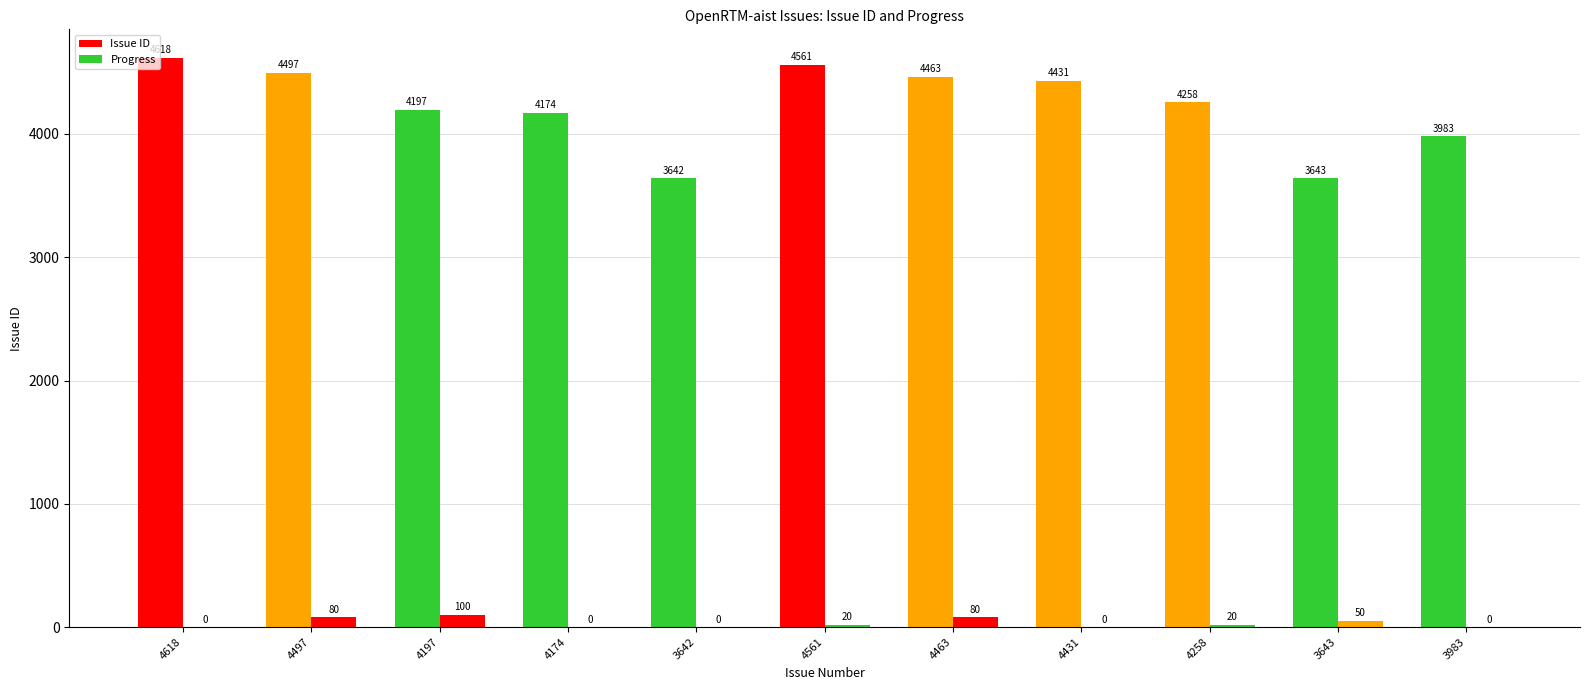

Reading right to left, what are all the values shown in this chart?

Issue ID: 3983=3983	3643=3643	4258=4258	4431=4431	4463=4463	4561=4561	3642=3642	4174=4174	4197=4197	4497=4497	4618=4618
Progress: 3983=0	3643=50	4258=20	4431=0	4463=80	4561=20	3642=0	4174=0	4197=100	4497=80	4618=0